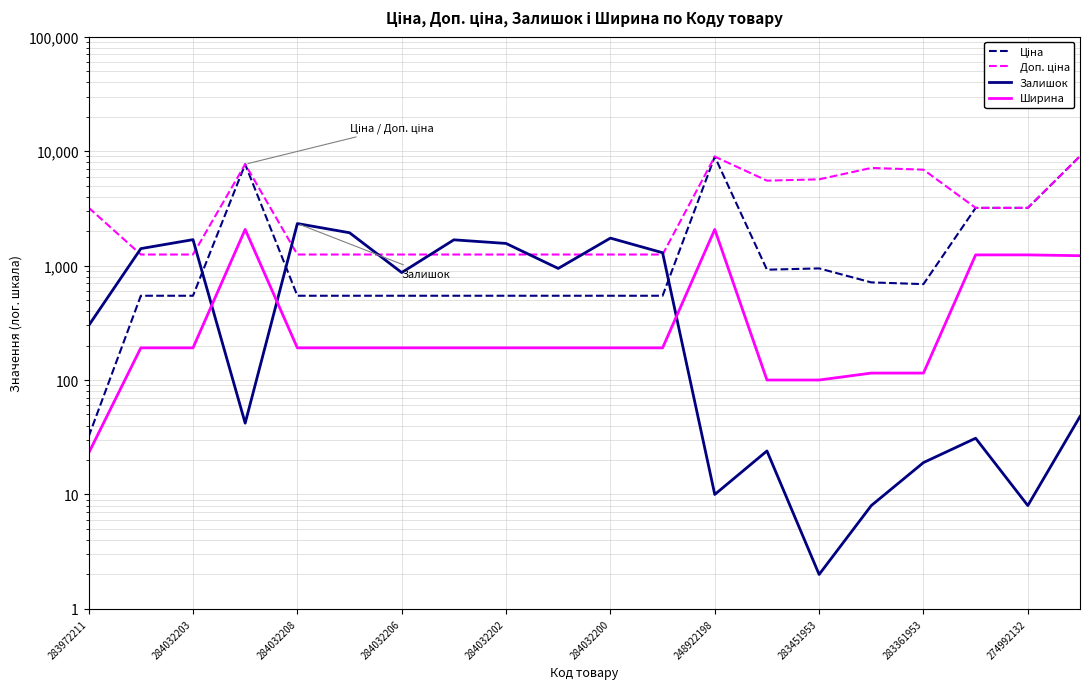

What is the average value of the Доп. ціна series?

3648.0